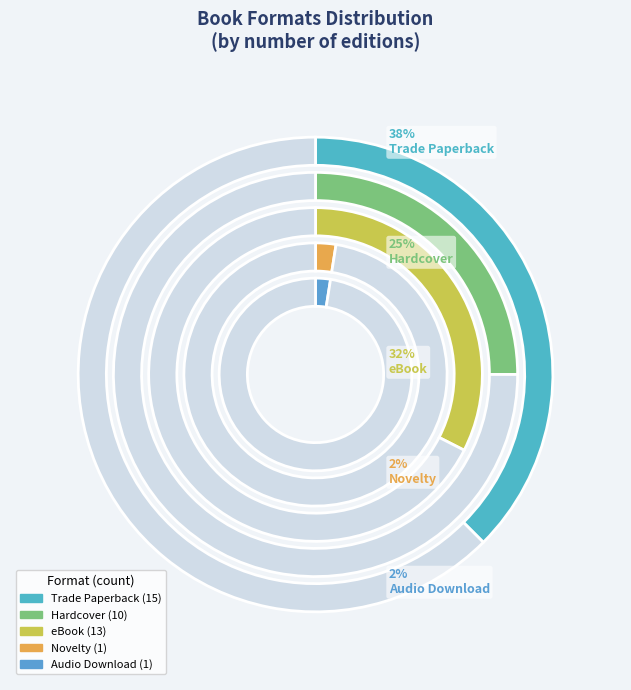

Do Audio Download and Hardcover together represent more than half of the pie?

No